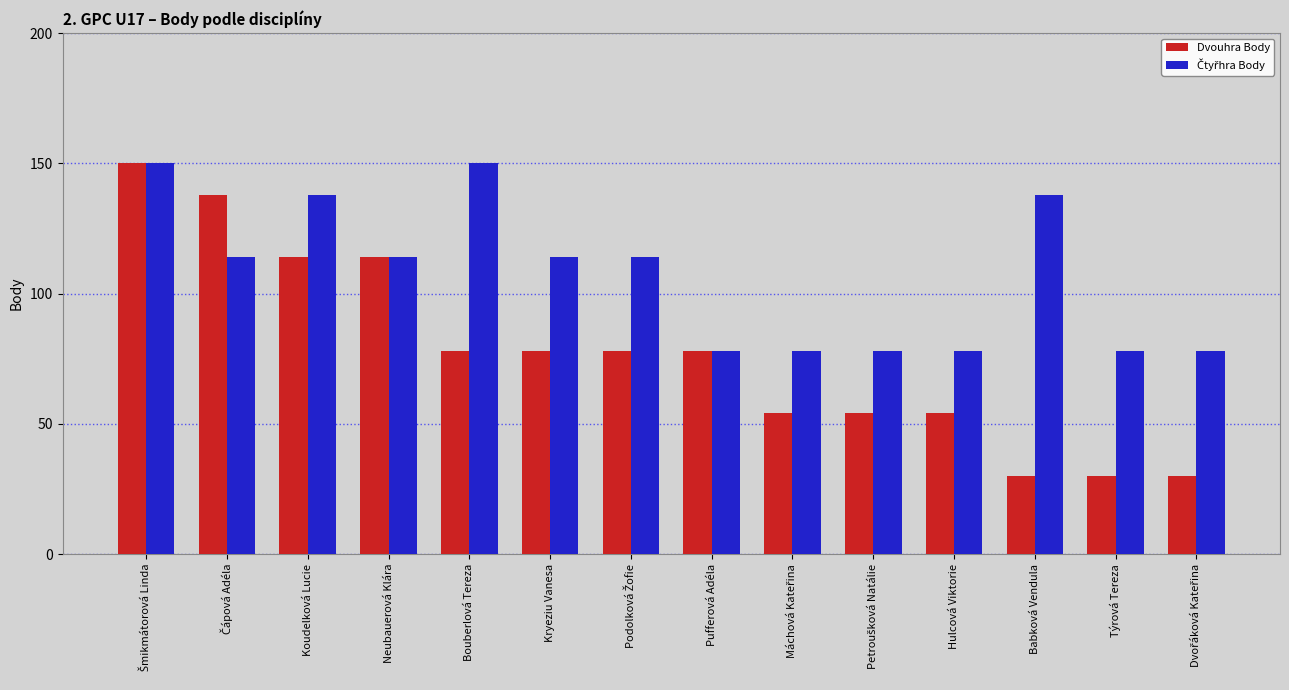

How many bars are there in total?

28